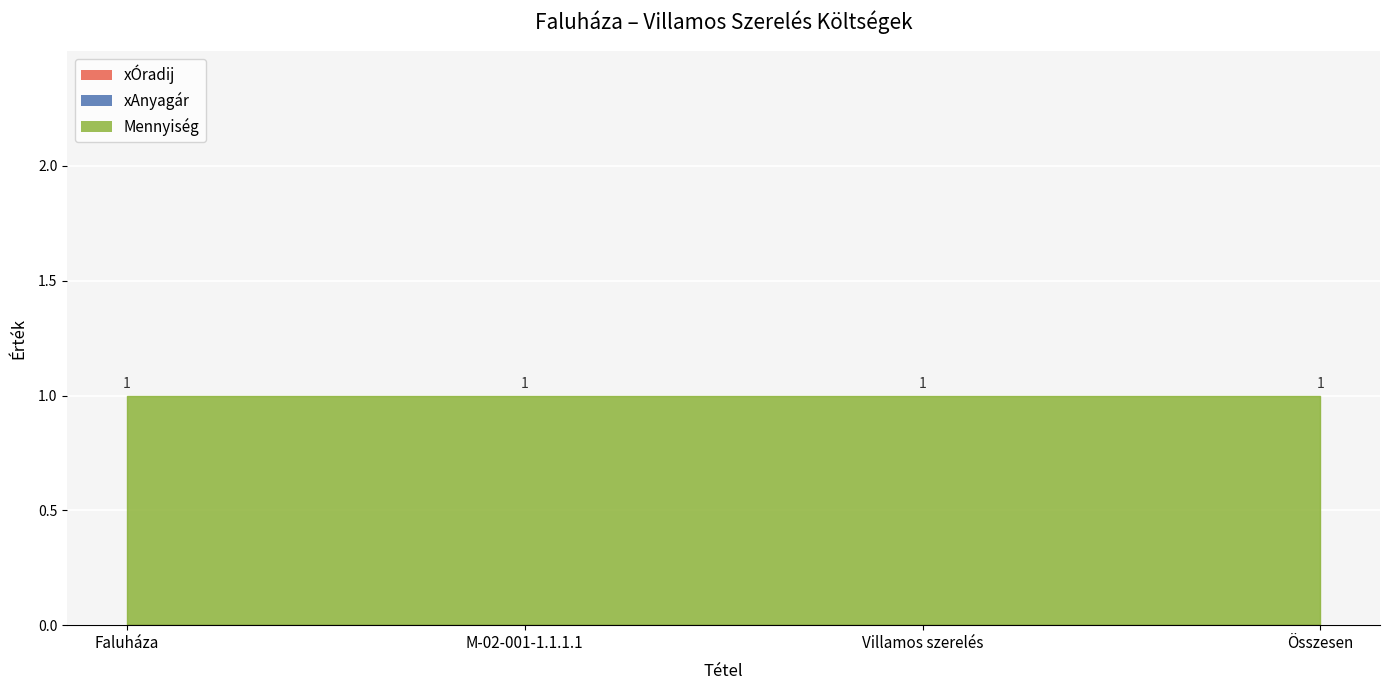

How many distinct data groups are displayed?

3